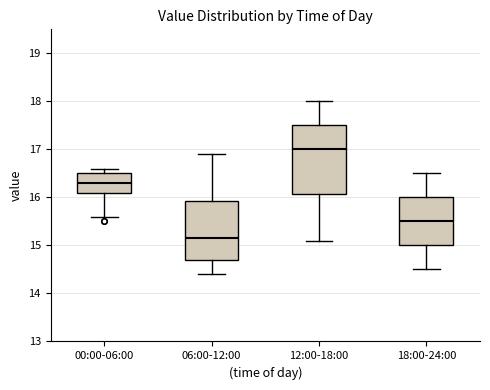

Reading left to right, transcribe this box plot: for each box, give where its median line is, the range the box spans, and where its two whiskers end, as read against the y-axis. The values are not printed on the chart, so give them approximately, as read against the axis.

00:00-06:00: median 16.3, box 16.1 to 16.5, whiskers 15.6 to 16.6
06:00-12:00: median 15.2, box 14.7 to 15.9, whiskers 14.4 to 16.9
12:00-18:00: median 17.0, box 16.1 to 17.5, whiskers 15.1 to 18.0
18:00-24:00: median 15.5, box 15.0 to 16.0, whiskers 14.5 to 16.5